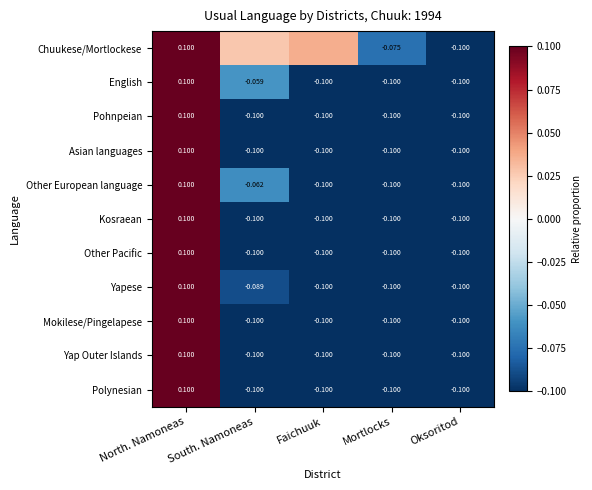

Which has a higher value, Faichuuk or Oksoritod?

Faichuuk